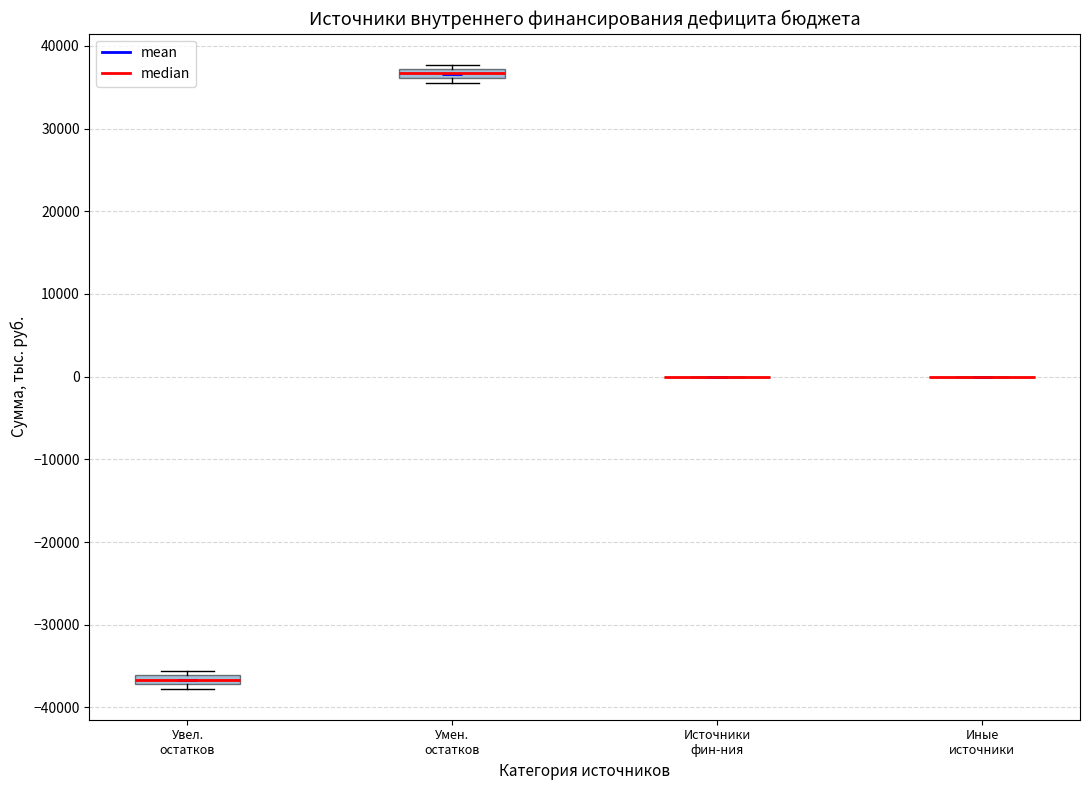

Where is the upper edge of the box for Умен. остатков on the y-axis? The values are not printed on the chart, so give them approximately, as read against the axis.

37000